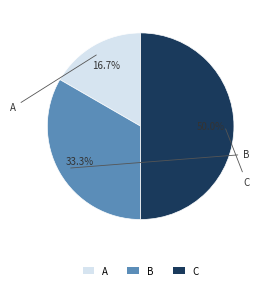

Approximately how many times larger is the value at C compared to A?

3.0